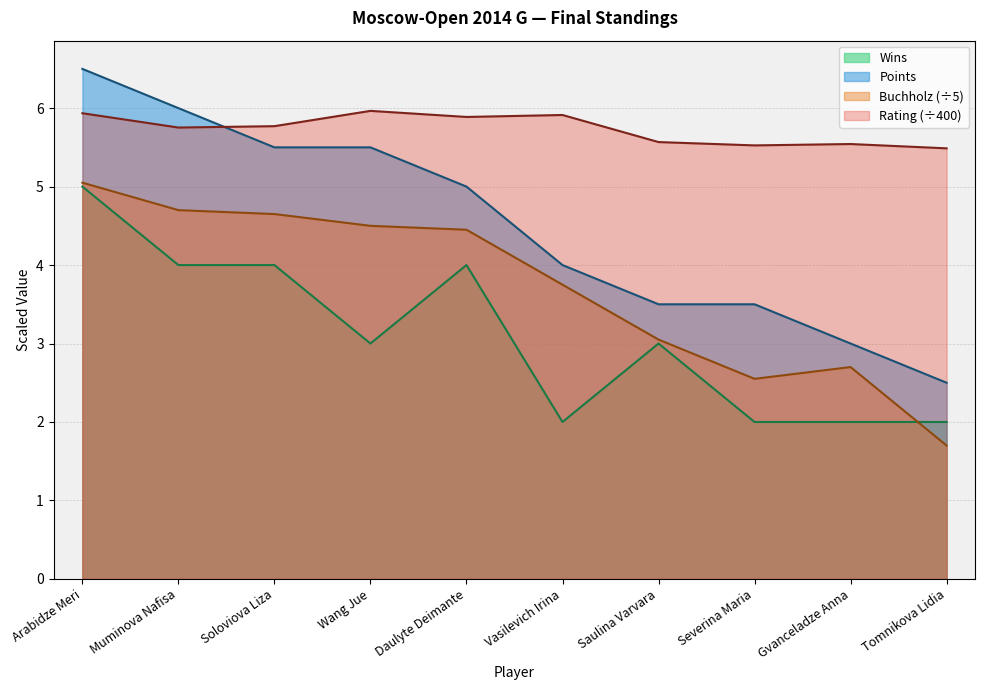

Reading left to right, extract all data points from this chart.

Points: 6.5	6.0	5.5	5.5	5.0	4.0	3.5	3.5	3.0	2.5
Buchholz: 5.0	4.7	4.7	4.5	4.5	3.8	3.0	2.5	2.7	1.7
Rating: 5.9	5.8	5.8	6.0	5.9	5.9	5.6	5.5	5.5	5.5
Wins: 5.0	4.0	4.0	3.0	4.0	2.0	3.0	2.0	2.0	2.0